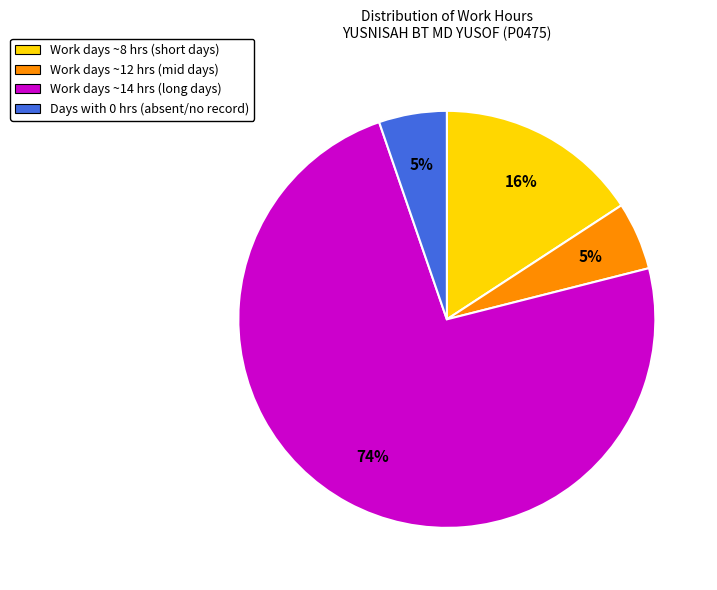

Which category has the biggest portion of the pie?

Work days ~14 hrs (long days)